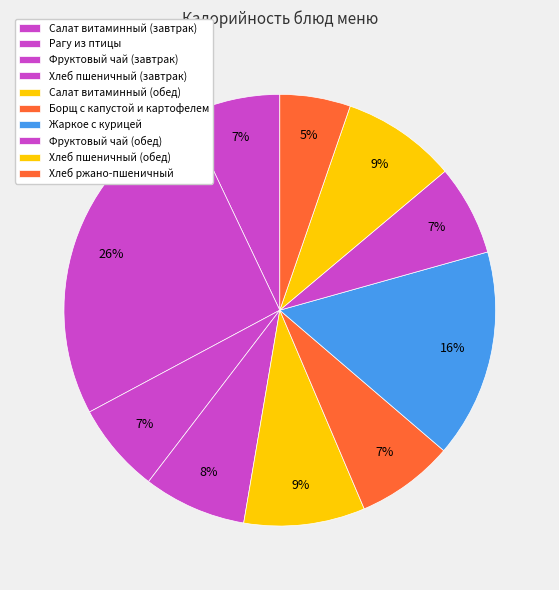

How many slices are in this pie chart?

10